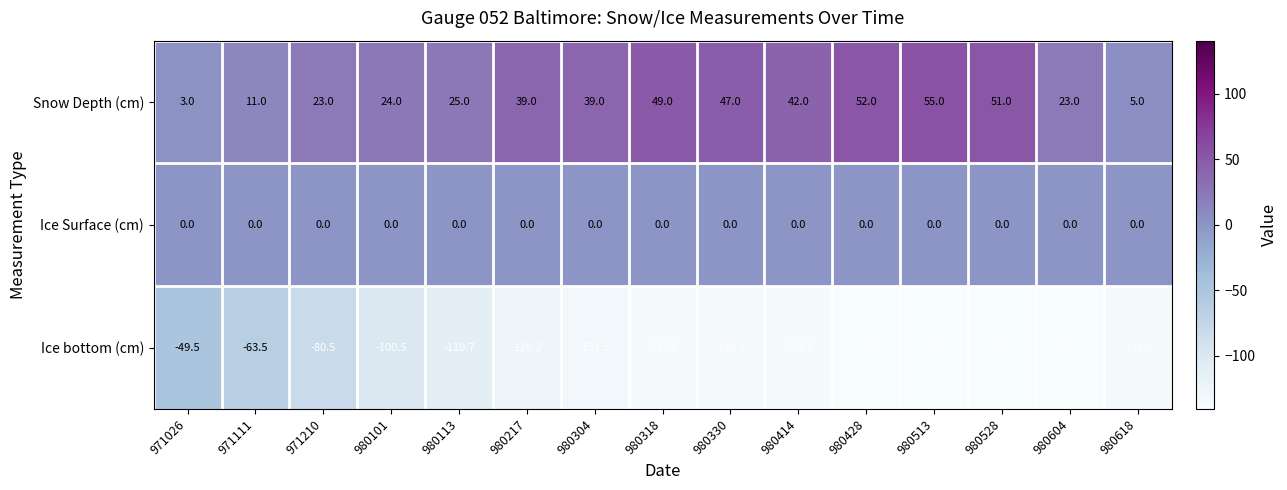

Between 971111 and 980528, which series saw the biggest shift?

Ice bottom (cm)